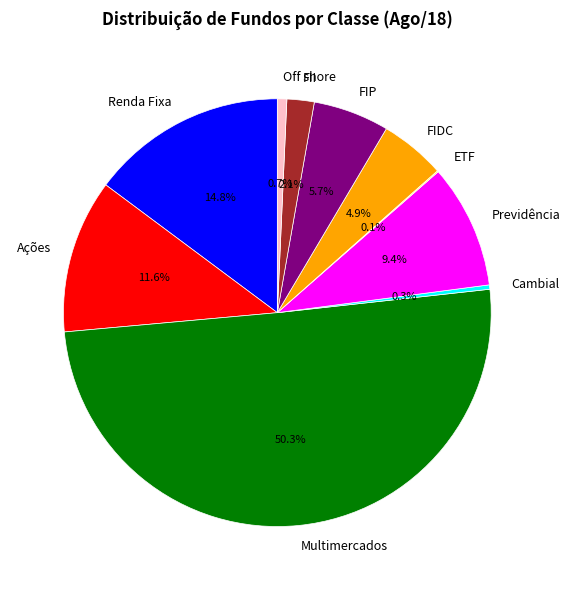

Combined, what portion of the pie is Previdência and Off shore?

10.1%